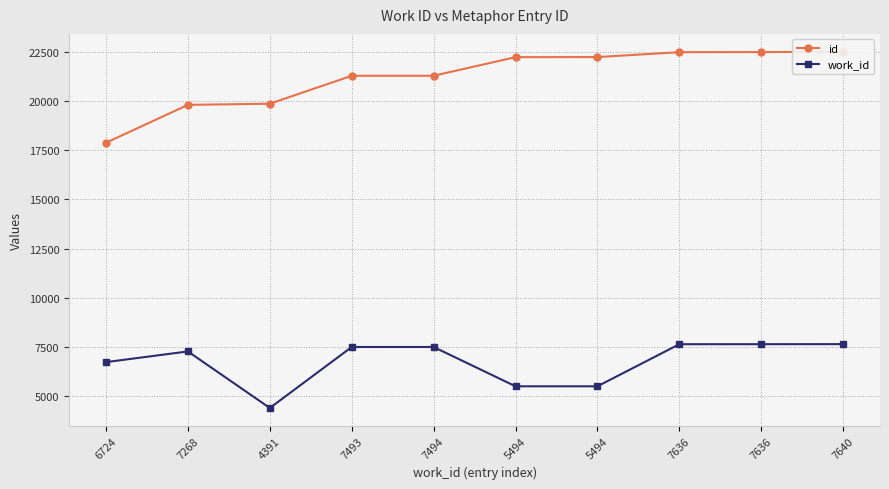

How many data points does each series have?

10